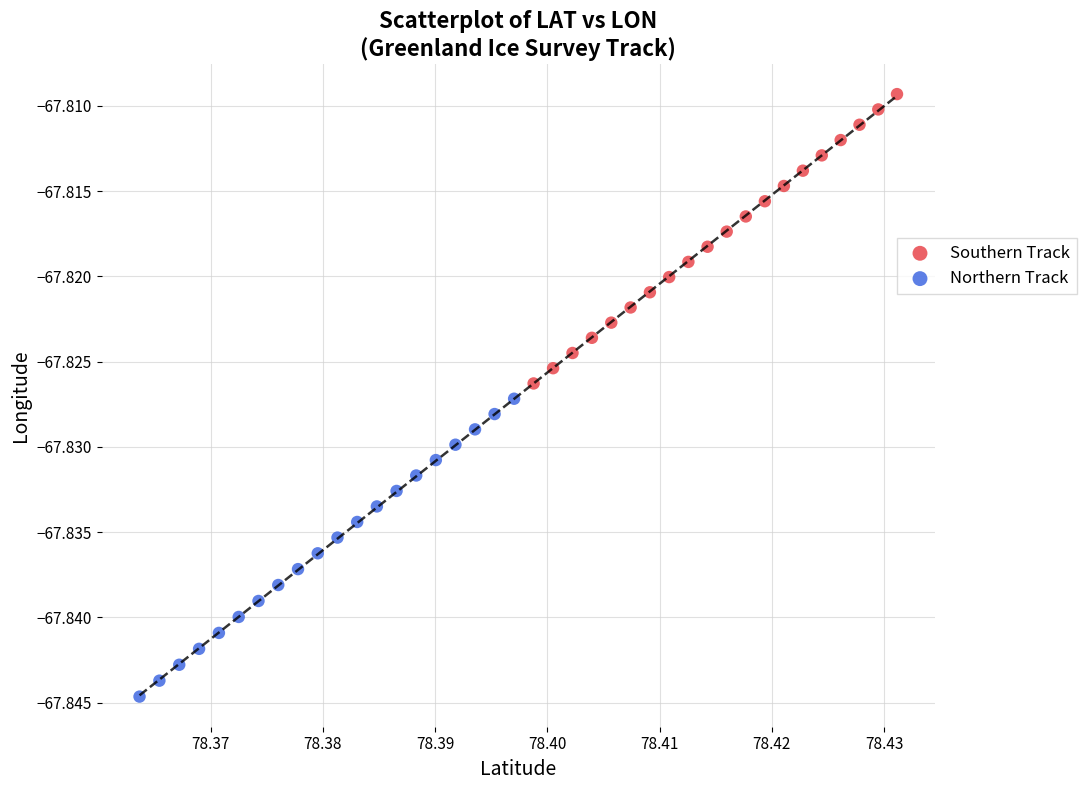

Which series contains the lowest Y value?

Northern Track